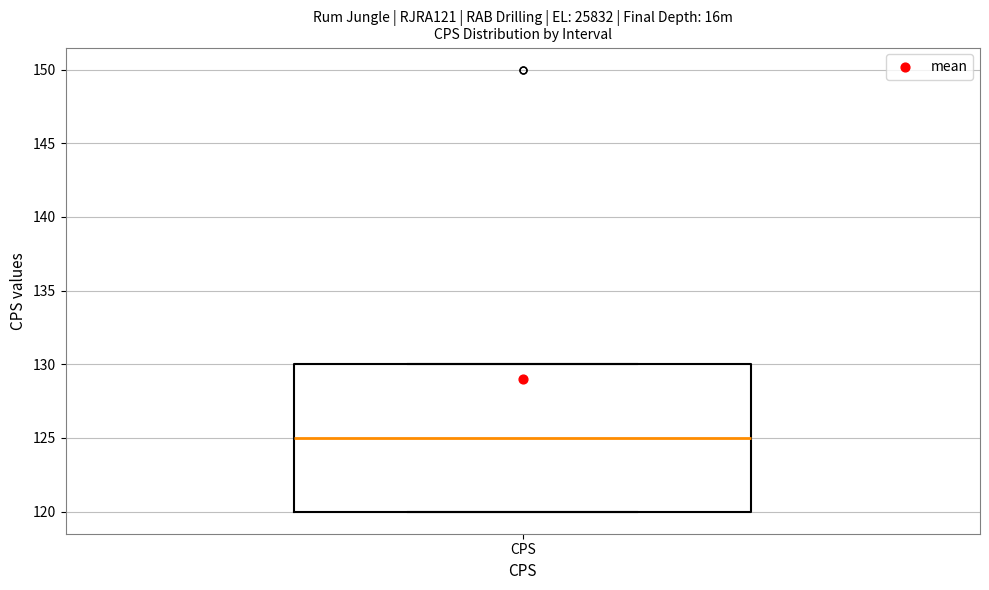

Transcribe this box plot: give where the median line is, the range the box spans, and where the two whiskers end, as read against the y-axis. The values are not printed on the chart, so give them approximately, as read against the axis.

median 125, box 120 to 130, whiskers 120 to 130